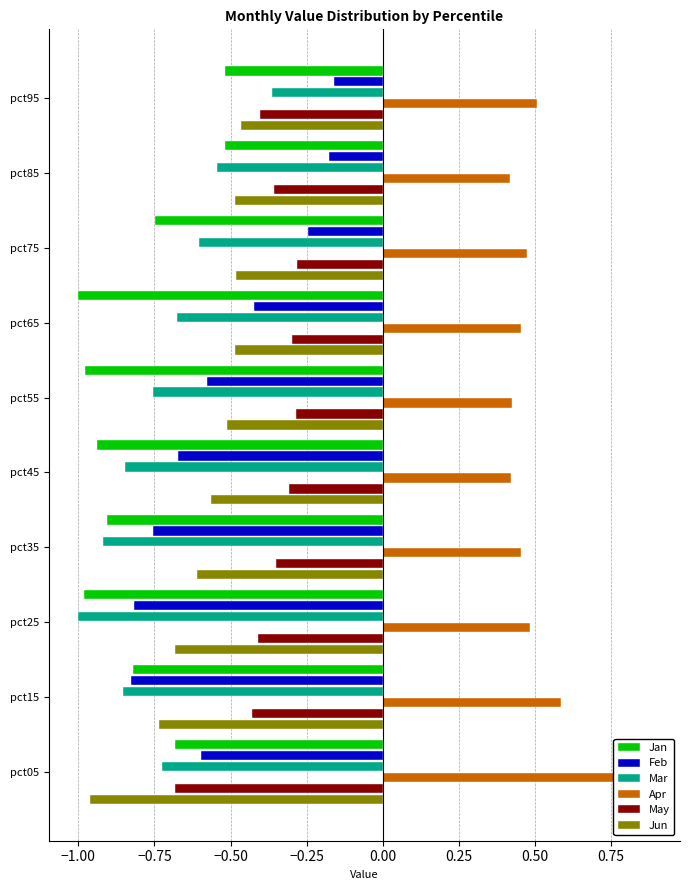

What is the greatest value displayed?

0.9